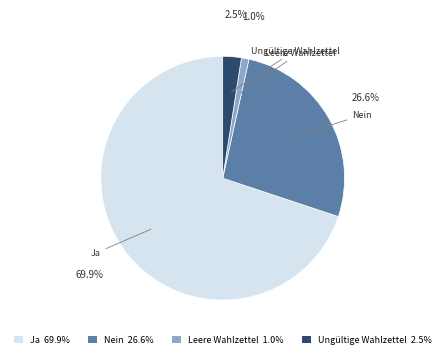

What percentage is NOT represented by Ungültige Wahlzettel?

97.5%